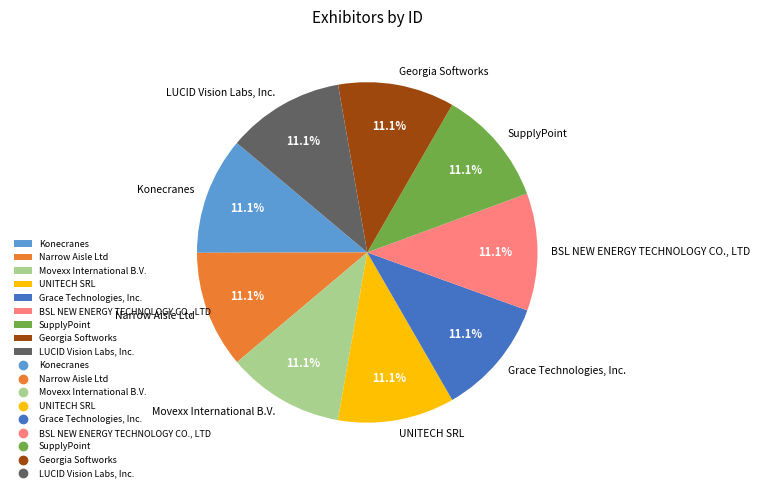

How many slices are in this pie chart?

9